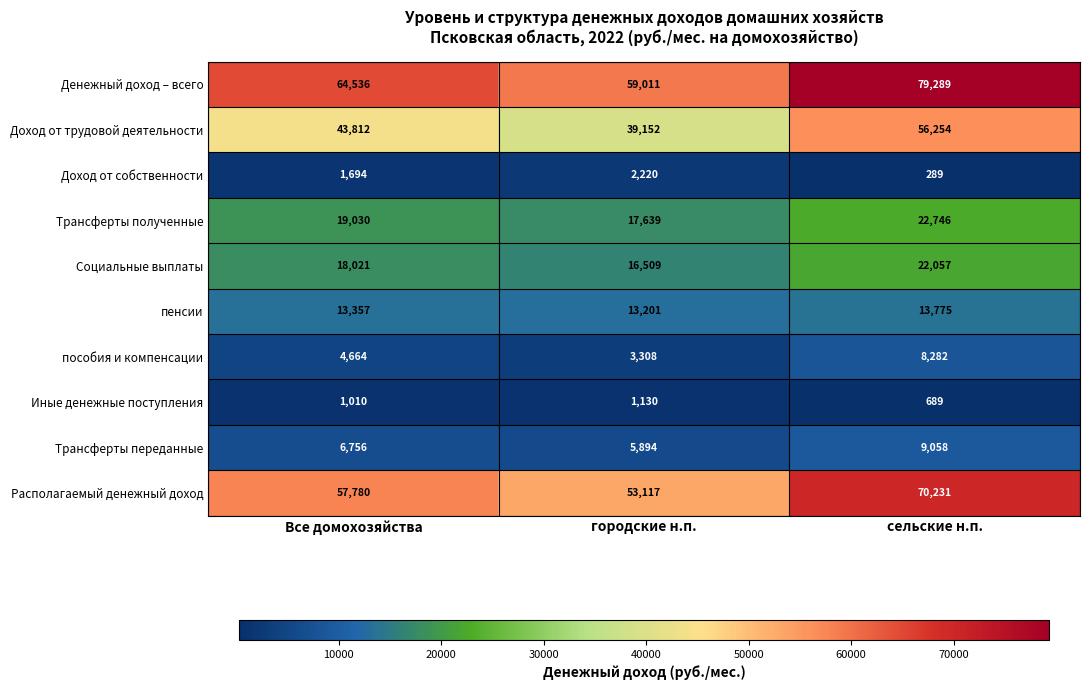

How many categories are shown in the chart?

3